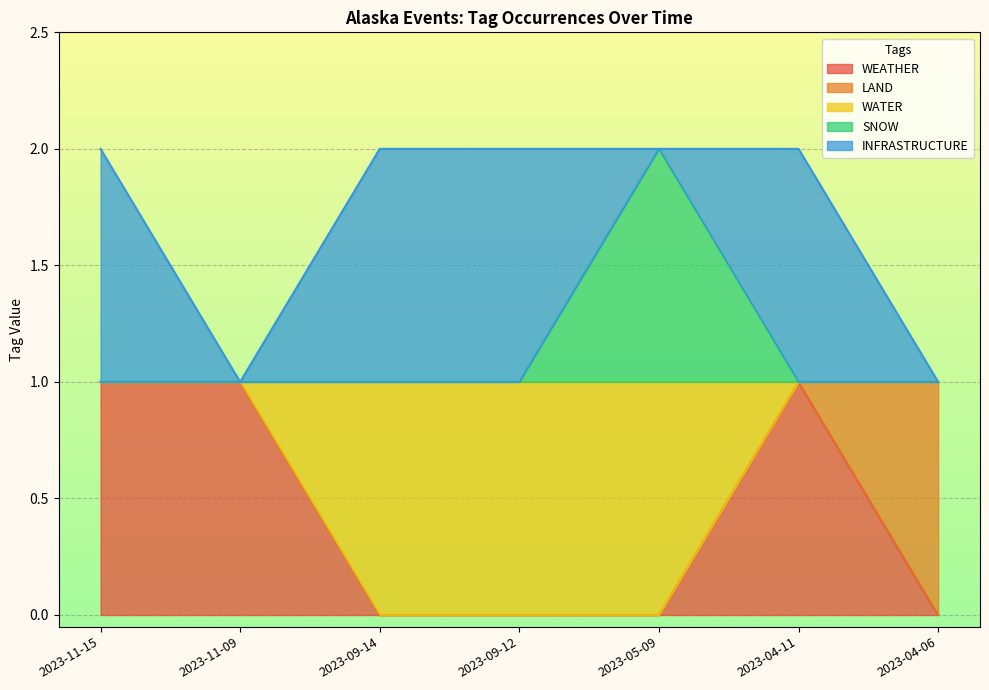

What is the difference between the highest and lowest values at 2023-09-14?

1